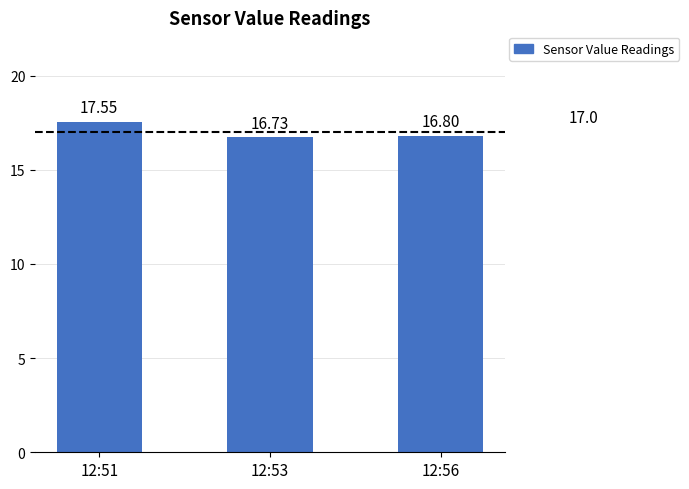

List the labels in order of value, largest first.

12:51, 12:56, 12:53